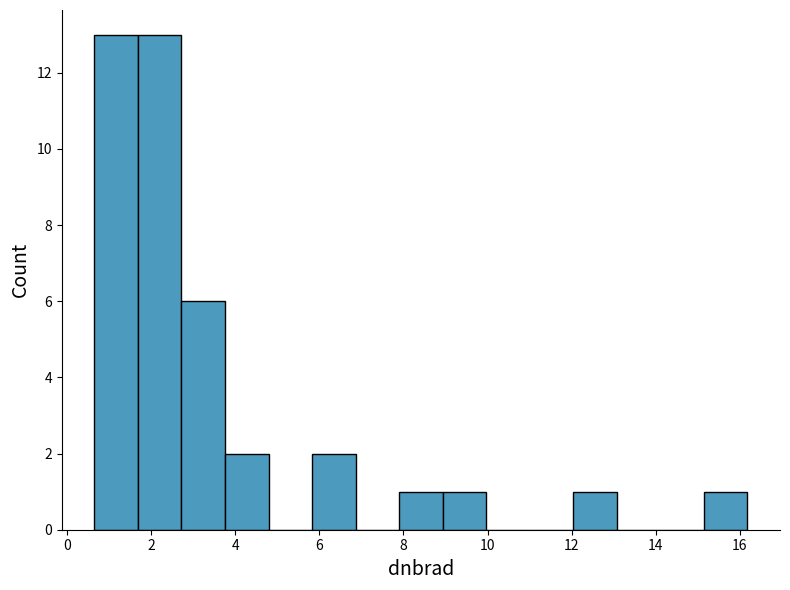

Reading left to right, list every bar in this chart as the range it spans on the x-axis followed by its height. Neither the bar edges nor the heights are printed on the chart, so give them approximately, as read against the axes.

0.6 to 1.6: 13
1.6 to 2.8: 13
2.8 to 3.8: 6
3.8 to 4.8: 2
4.8 to 5.8: 0
5.8 to 6.8: 2
6.8 to 7.8: 0
7.8 to 9.0: 1
9.0 to 10.0: 1
10.0 to 11.0: 0
11.0 to 12.0: 0
12.0 to 13.0: 1
13.0 to 14.2: 0
14.2 to 15.2: 0
15.2 to 16.2: 1